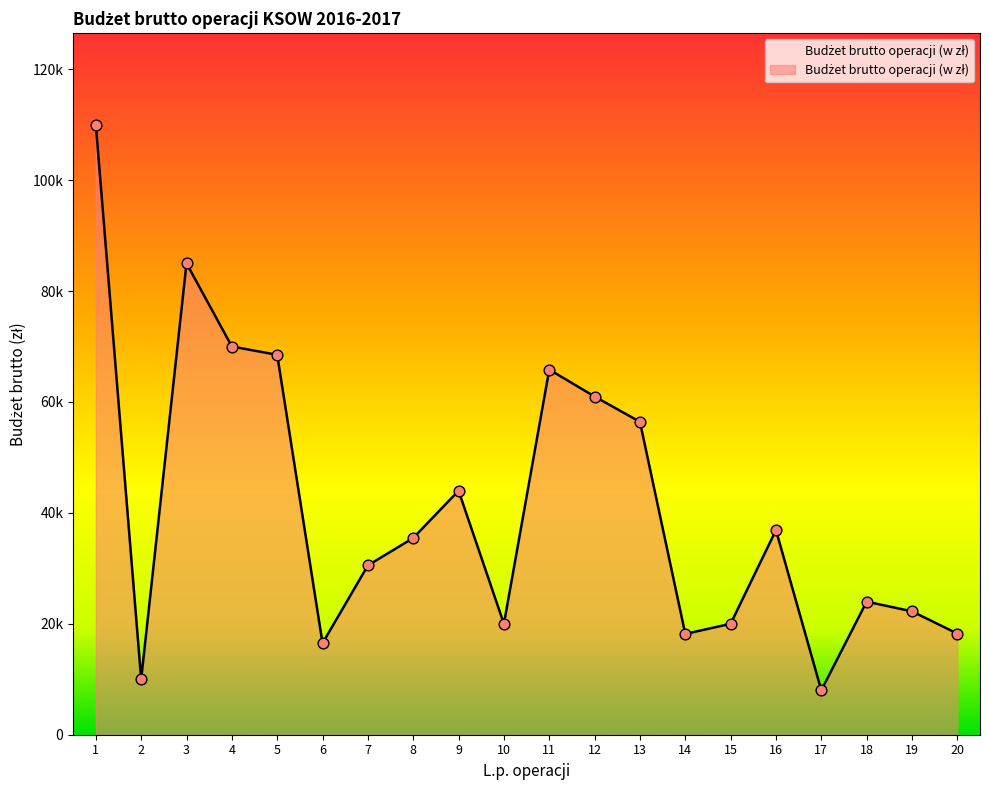

What is the change in value from 2 to 12?

+50983.4